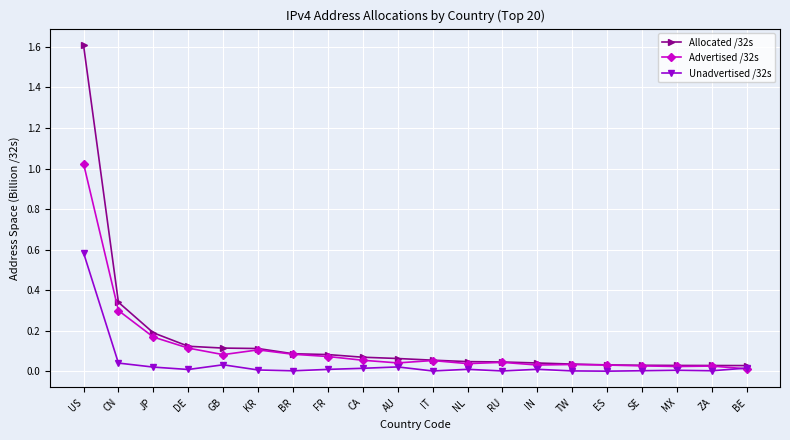

The value of Unadvertised /32s at TW is 0.0. True or false?

True